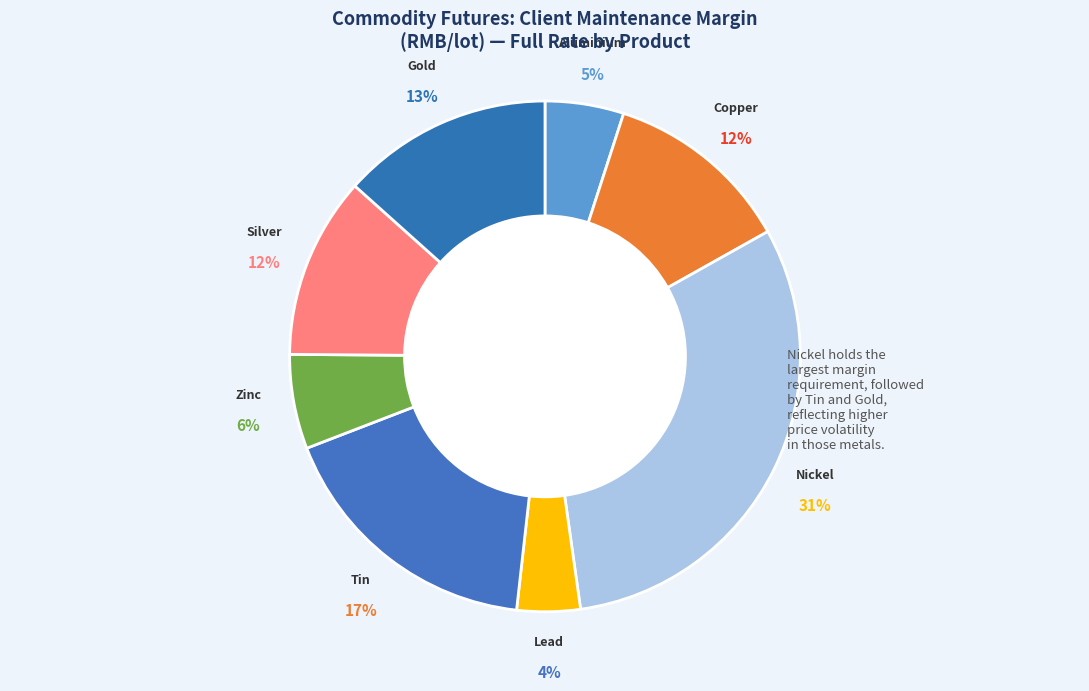

To the nearest percent, what is the difference between the largest and smallest slice percentages?

27%